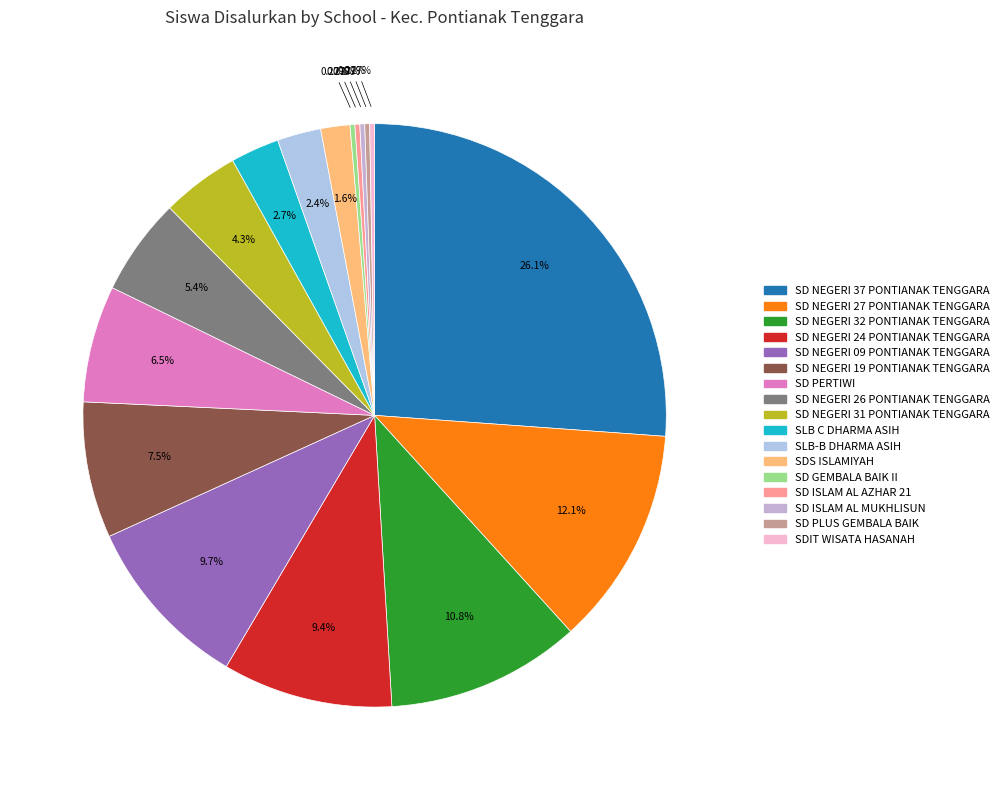

What is the change in value from SD NEGERI 32 PONTIANAK TENGGARA to SDIT WISATA HASANAH?

-39